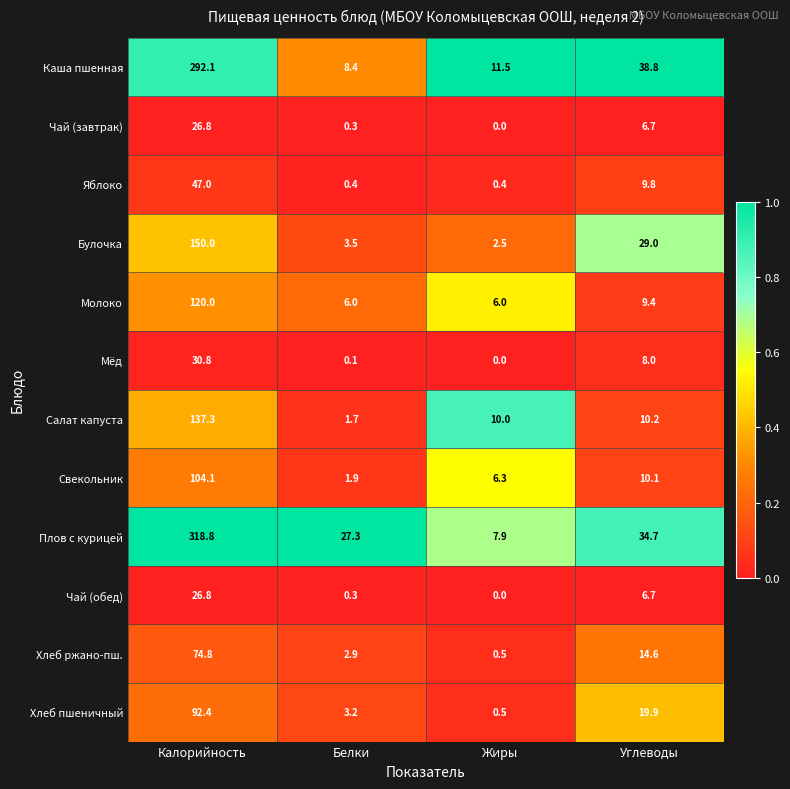

Which series has the largest total across all categories?

Плов с курицей